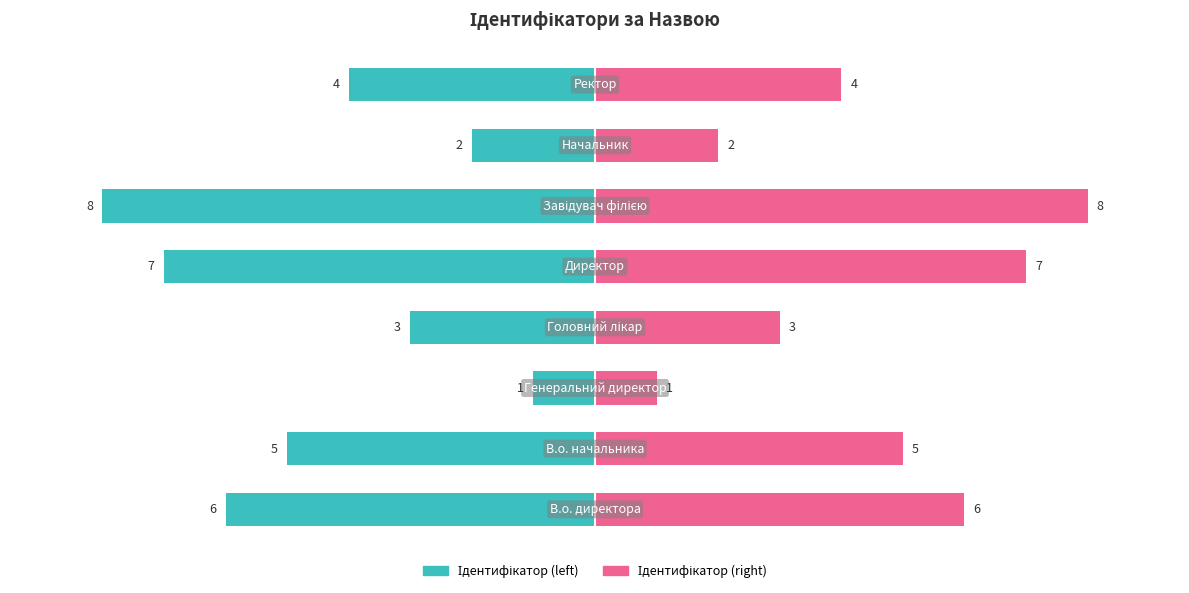

At 4, list the series in order from largest to smallest.

Ідентифікатор (right), Ідентифікатор (left)